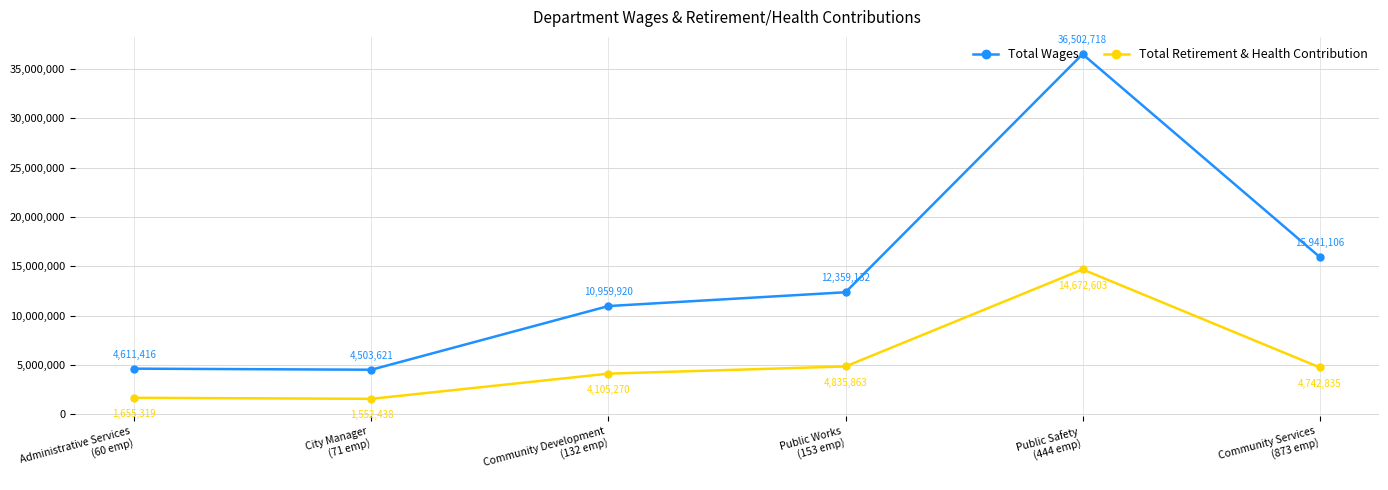

Which series has the widest spread of values?

Total Wages